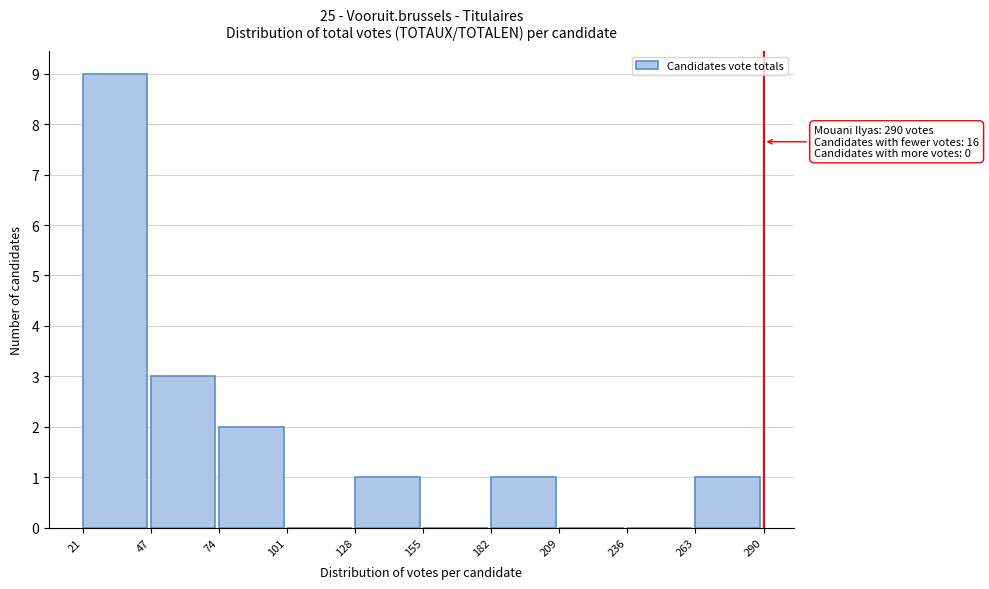

Over which range of the x-axis is the bar tallest?

21 to 47